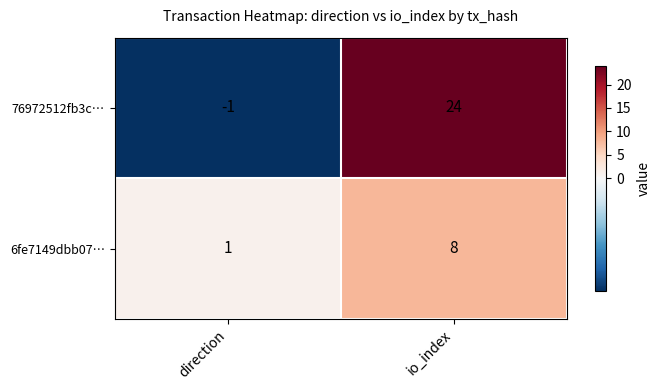

At which label does 76972512fb3c… reach its minimum?

direction